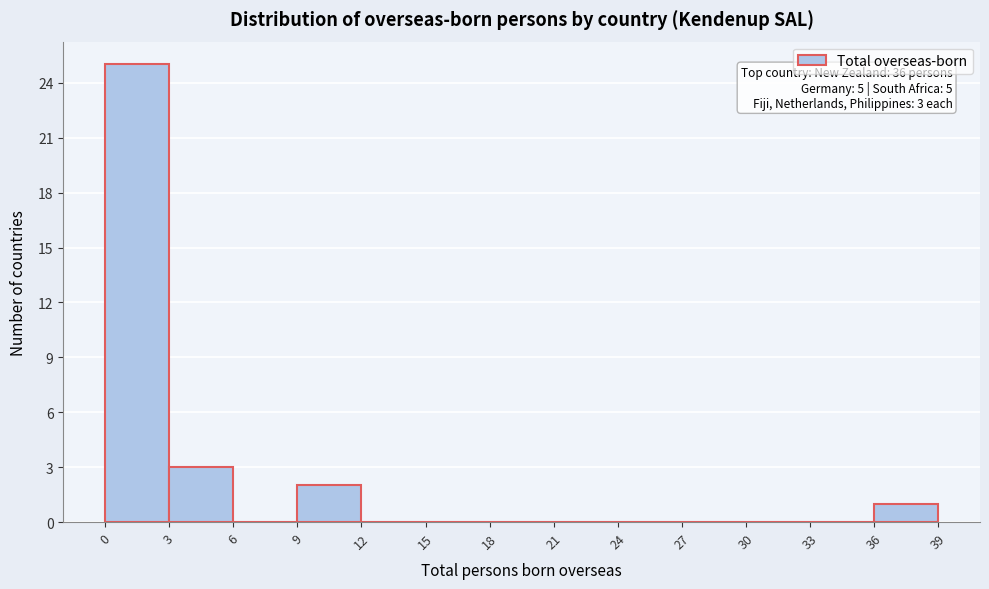

Over which range of the x-axis is the bar tallest?

0 to 3